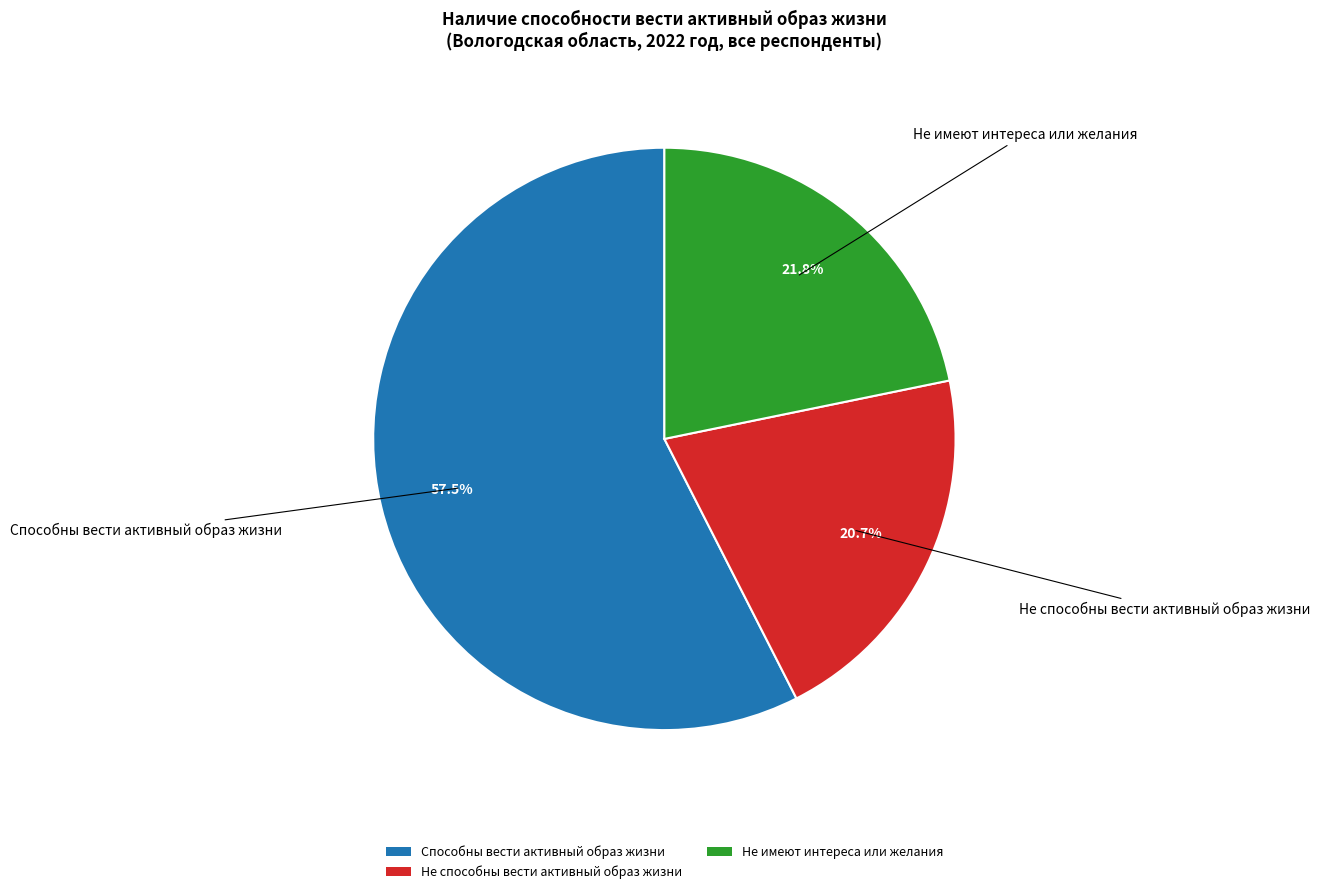

To the nearest percent, what is the difference between the largest and smallest slice percentages?

37%